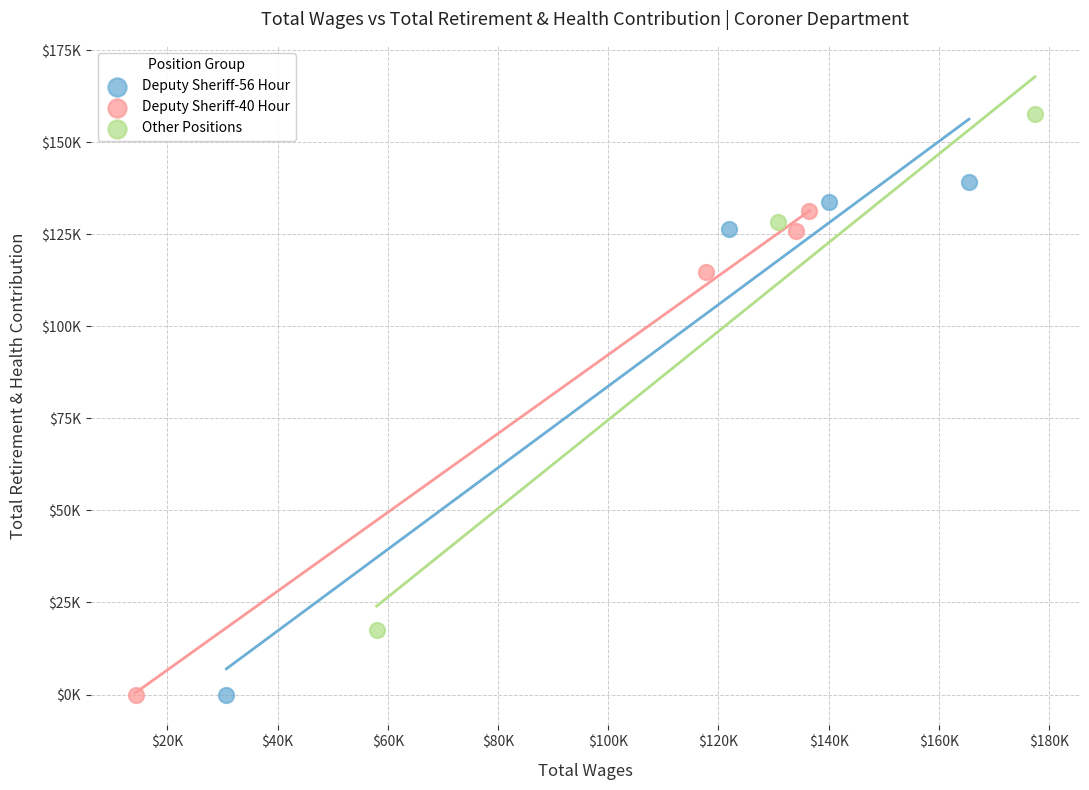

What are all the series names shown in the legend?

Deputy Sheriff-56 Hour, Deputy Sheriff-40 Hour, Other Positions